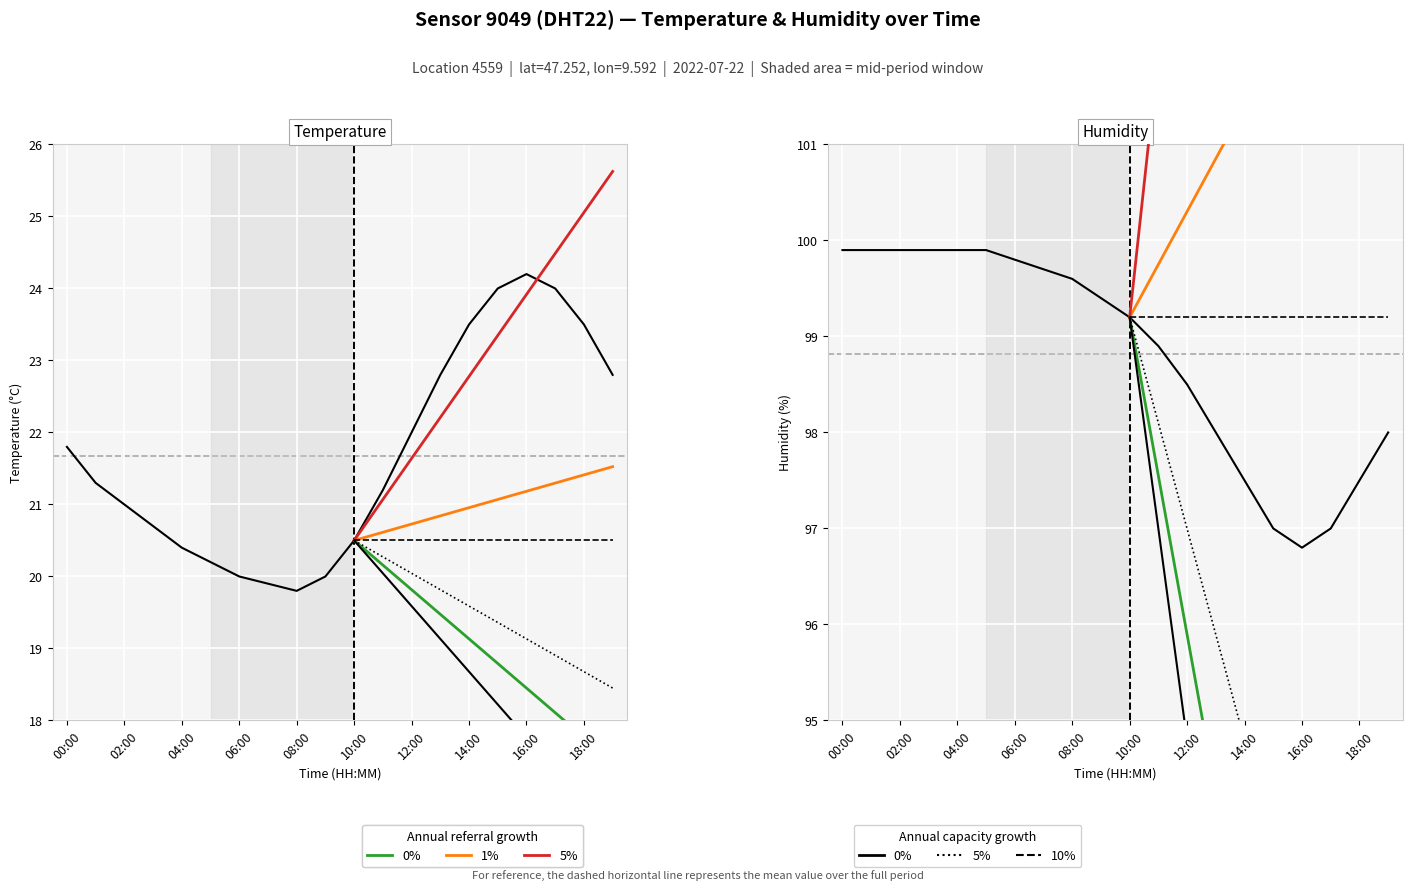

True or false: temperature and humidity cross at least once.

False